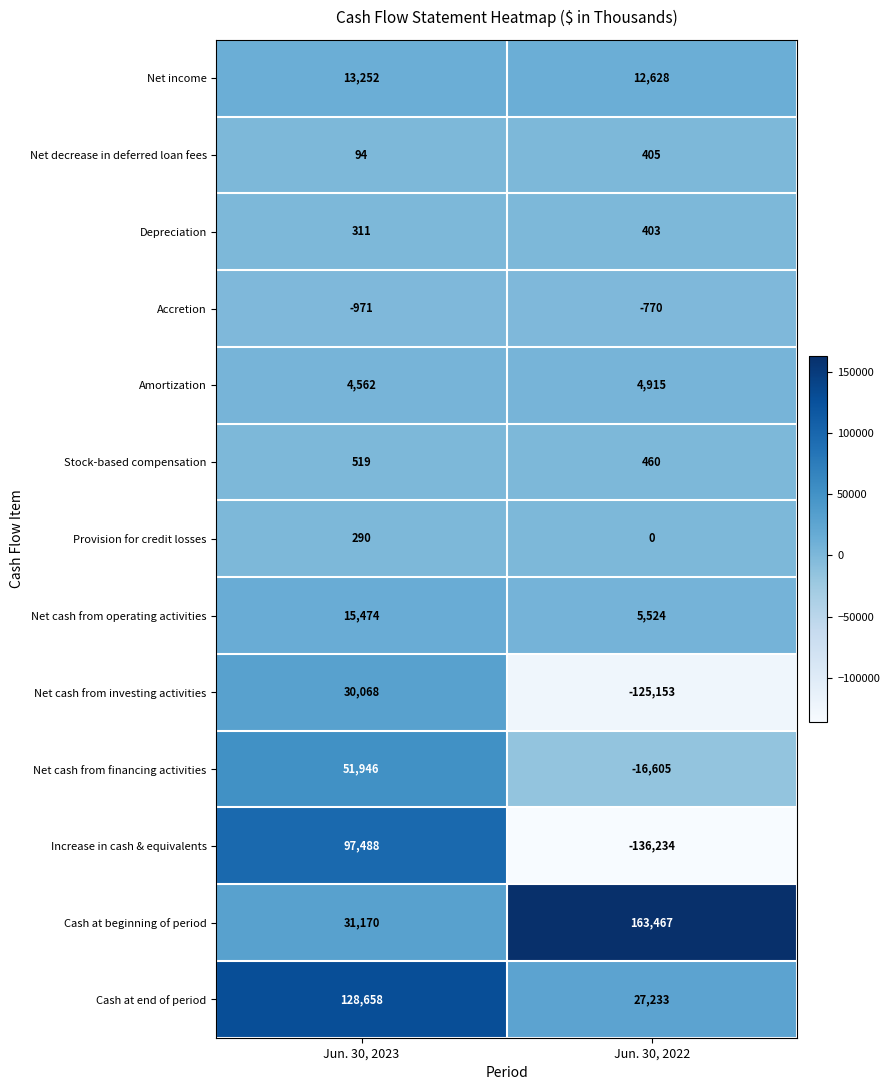

Which series changed the most between Jun. 30, 2023 and Jun. 30, 2022?

Increase in cash & equivalents